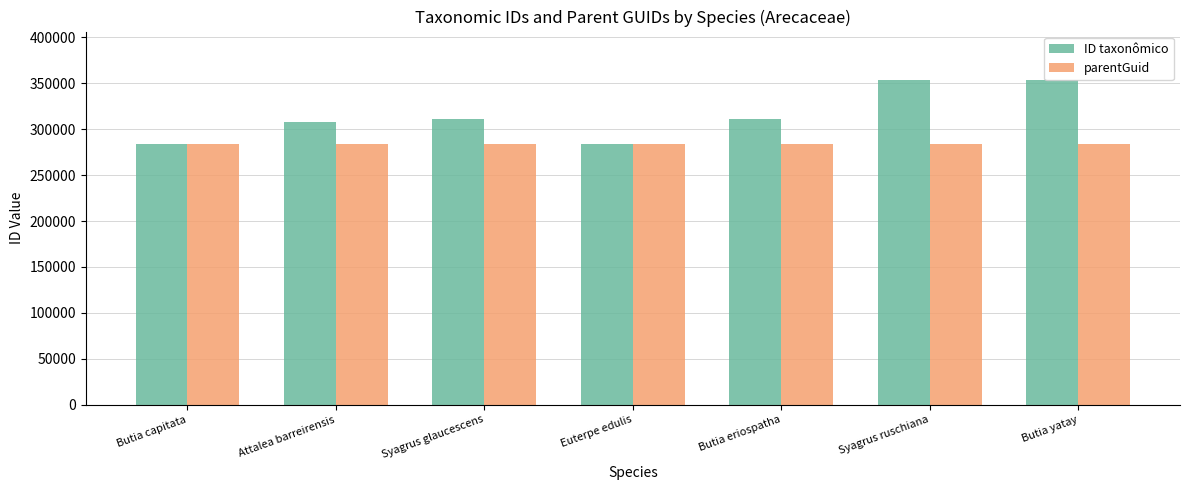

The ID taxonômico series shows 444027 at Attalea barreirensis. True or false?

False